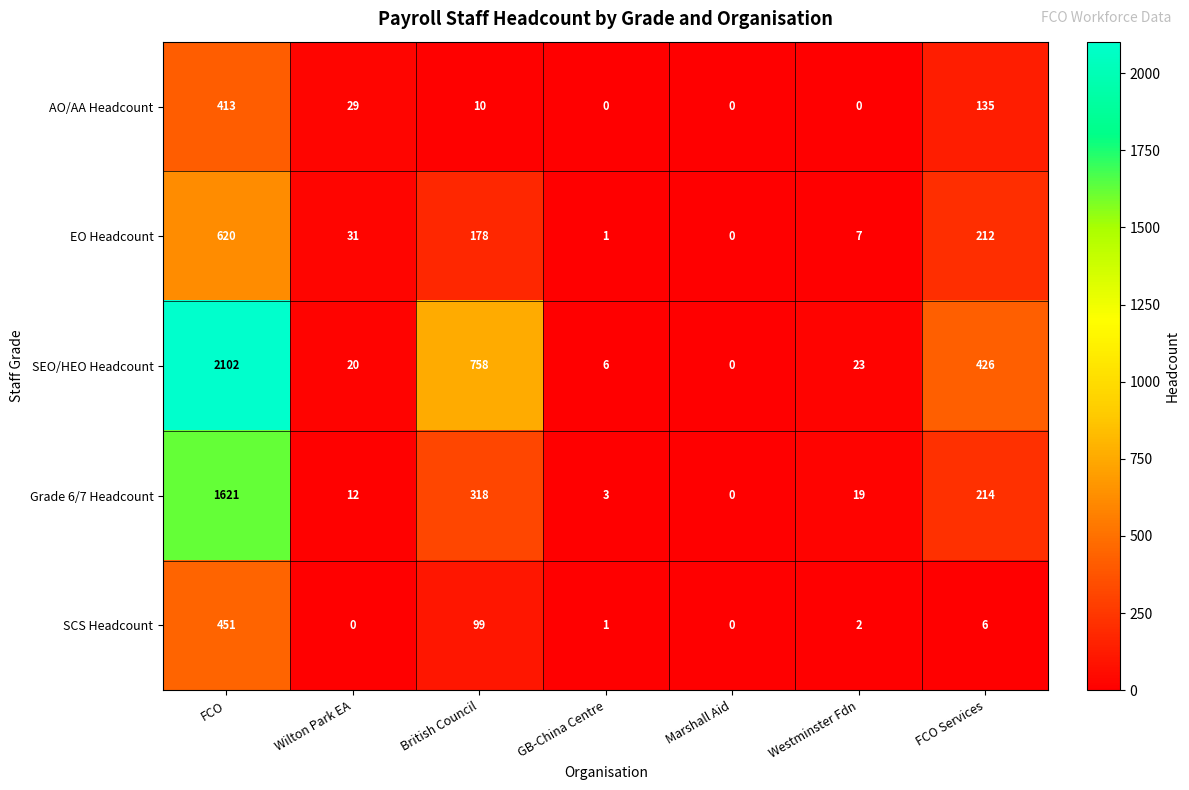

The SEO/HEO Headcount series shows 20 at Wilton Park EA. True or false?

True